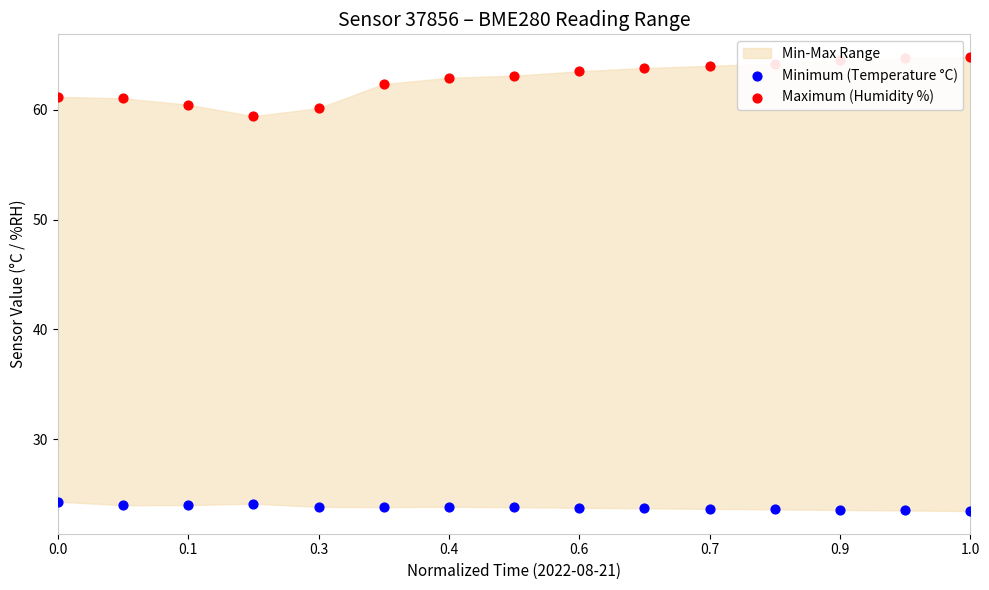

Which series has the largest total across all categories?

Maximum (Humidity %)